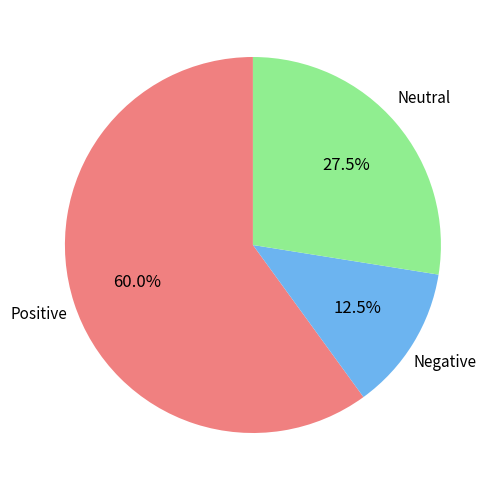

Does any single category account for the majority?

Yes